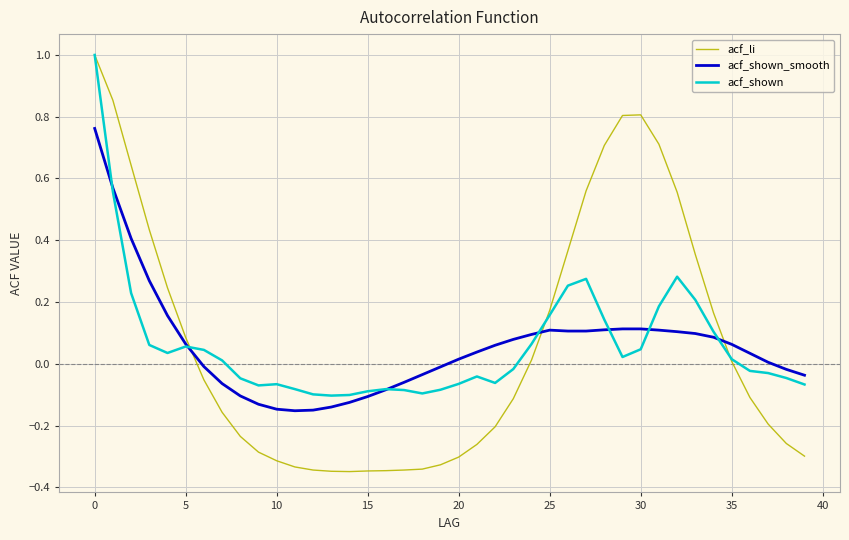

In acf_shown, how many points are higher than both neighbors (excluding endpoints)?

6